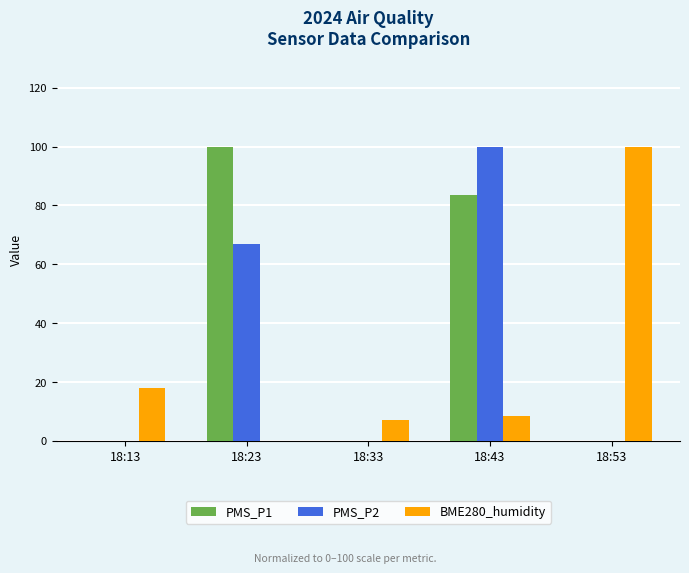

What is the sum of the PMS_P2 values at 18:23 and 18:13?

67.0